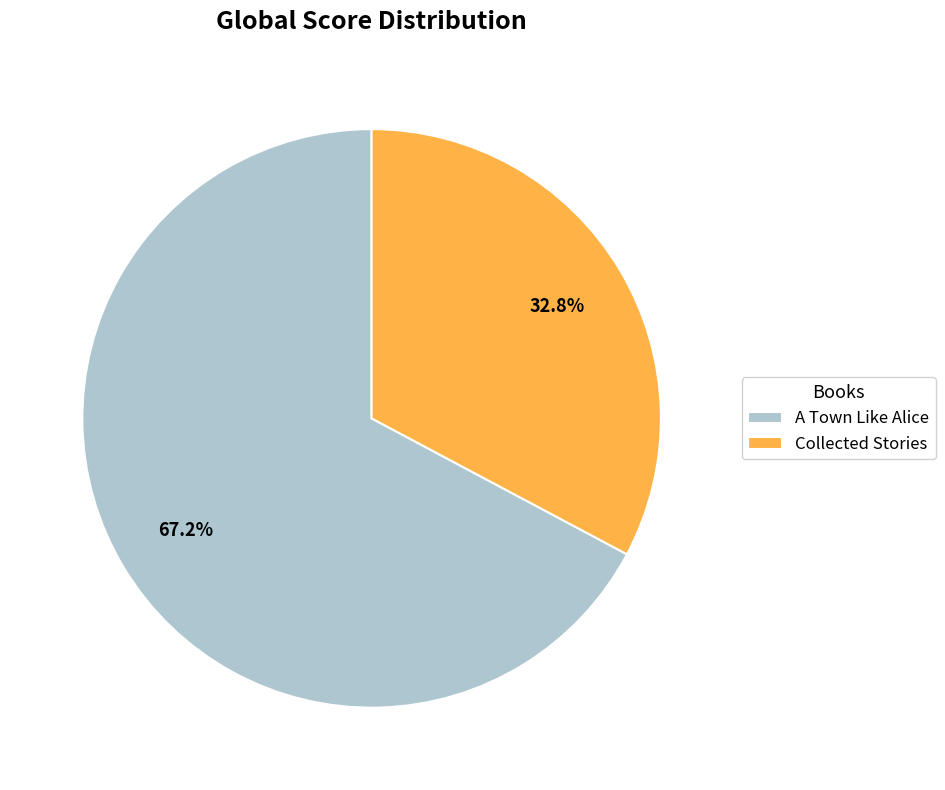

Is there any slice that represents more than half of the pie?

Yes